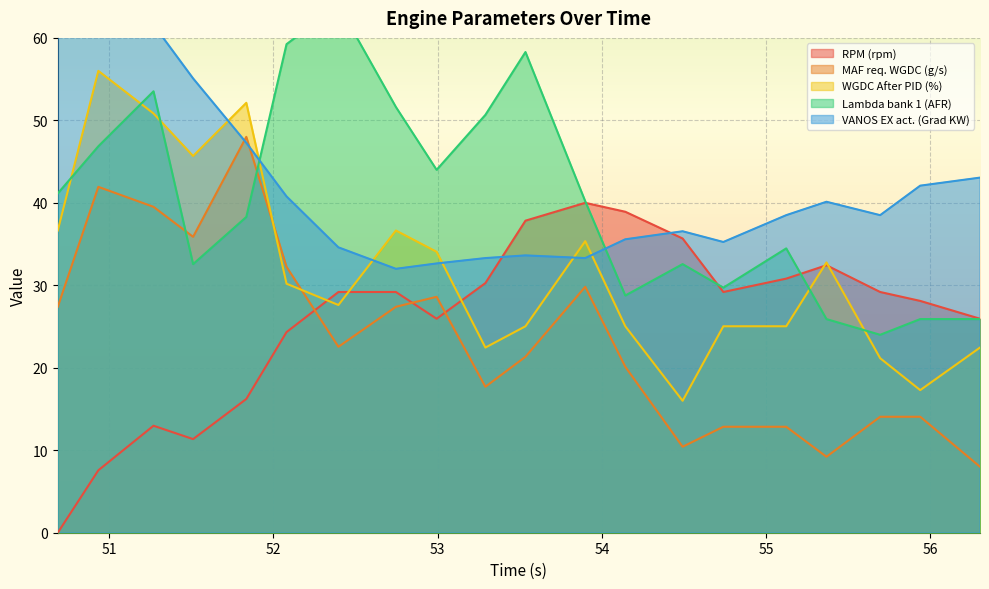

How many data points does each series have?

20